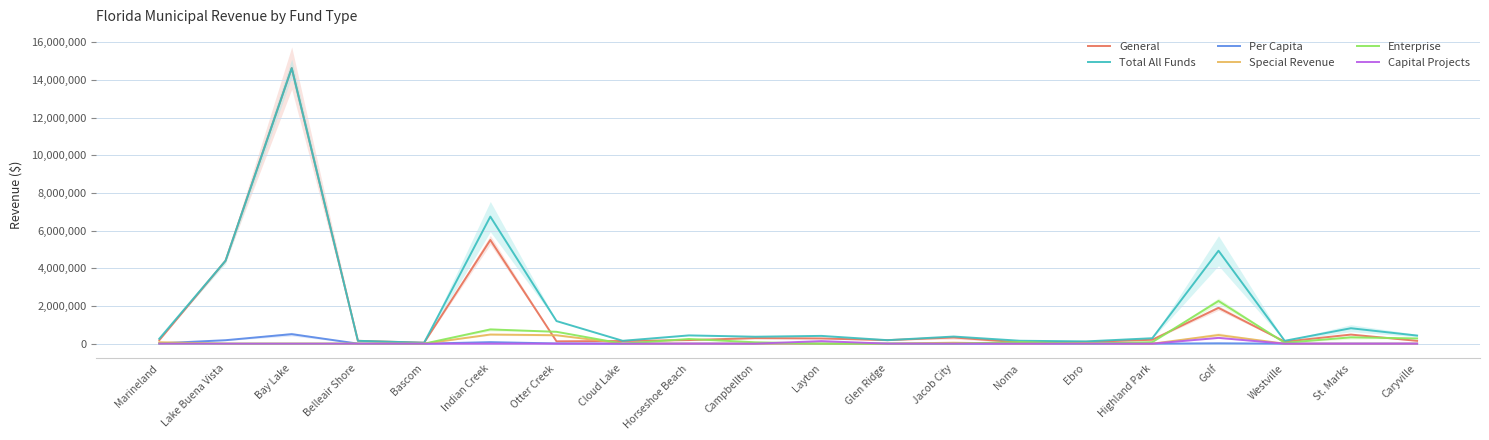

True or false: Special Revenue has more than 1 interior local peaks.

True